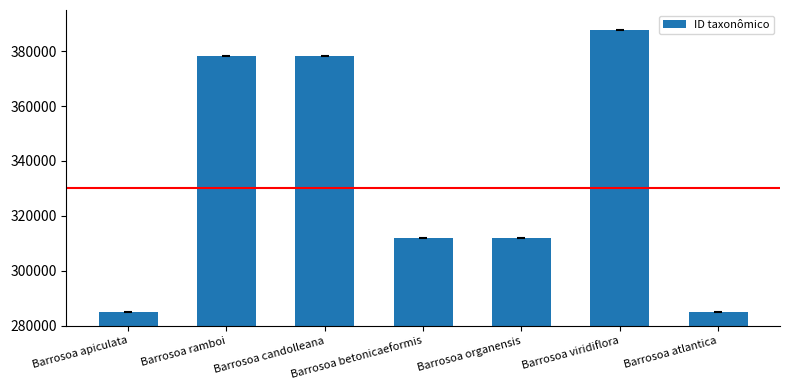

What is the label of the 3rd bar from the right?

Barrosoa organensis